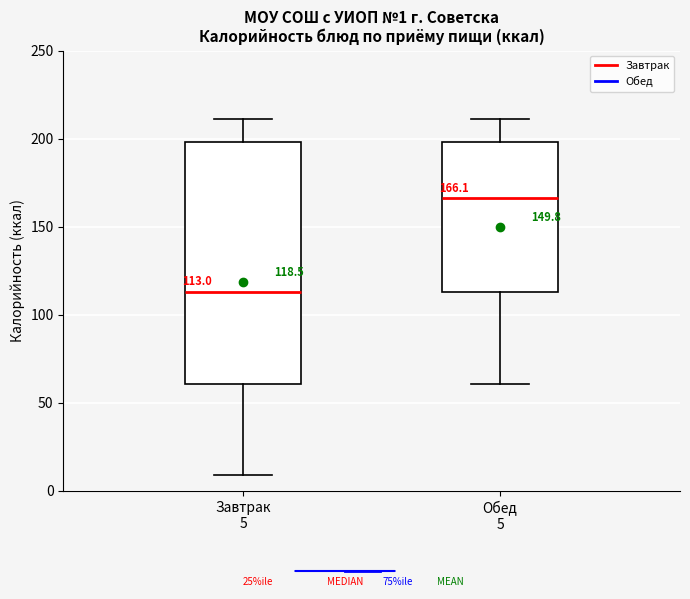

Which box has the highest median line?

Обед 5